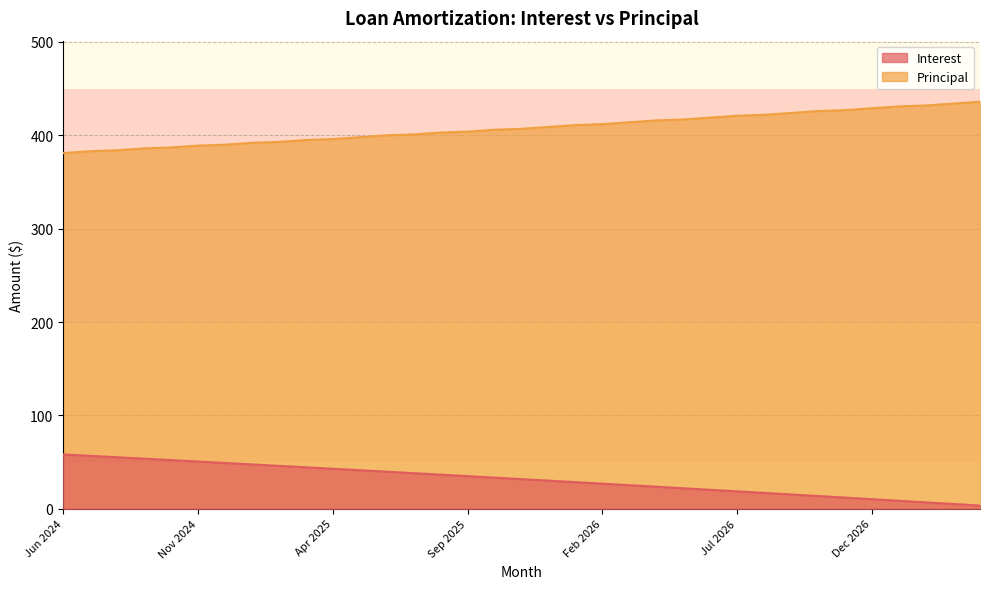

Where does the Principal series first go above 407?

Dec 2025